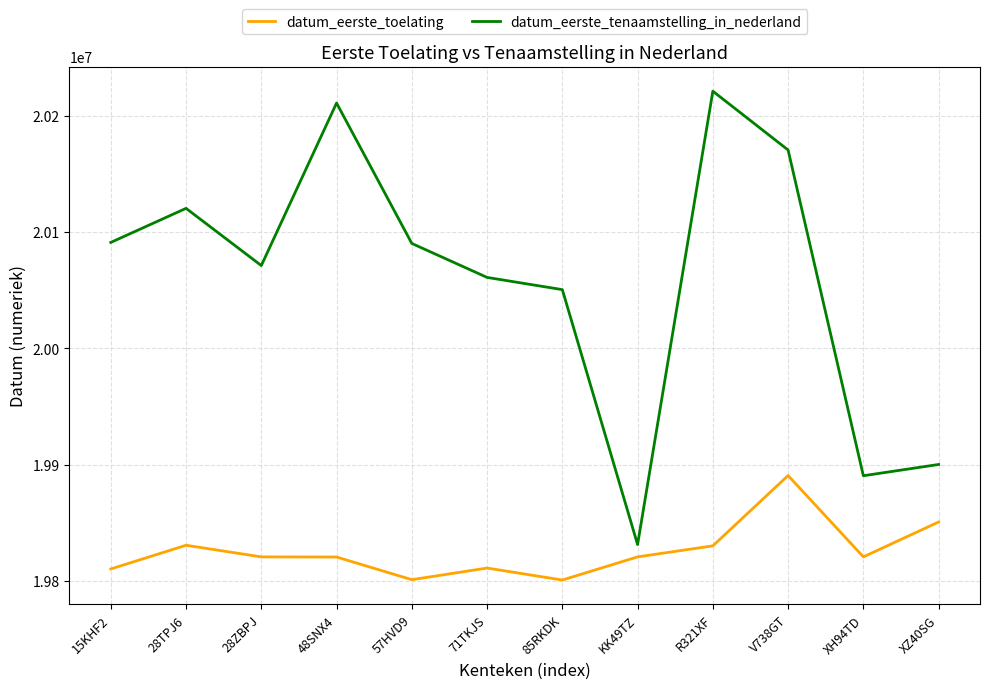

Which series changed the most between 15KHF2 and XZ40SG?

datum_eerste_tenaamstelling_in_nederland